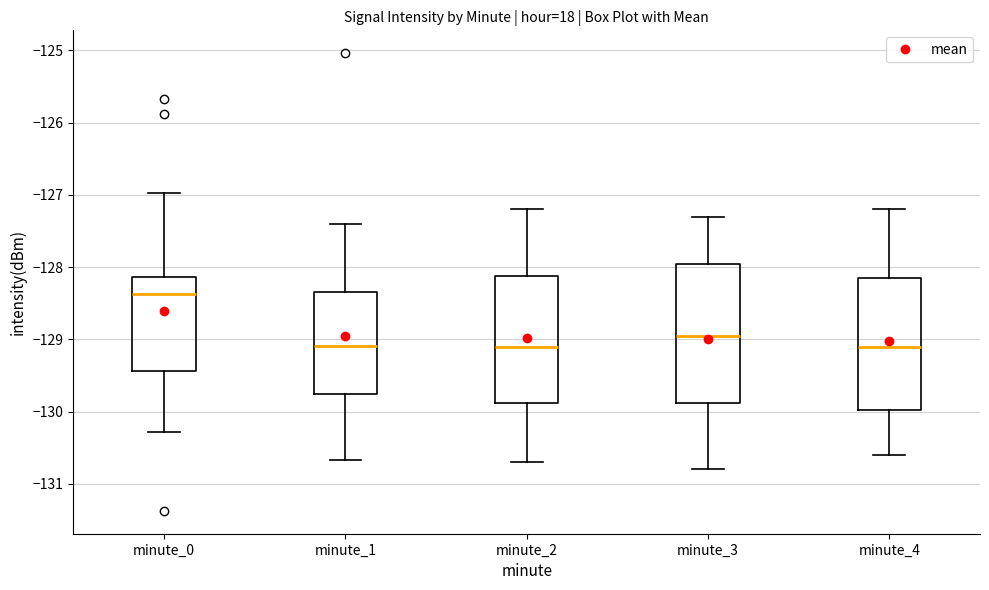

Reading left to right, transcribe this box plot: for each box, give where its median line is, the range the box spans, and where its two whiskers end, as read against the y-axis. The values are not printed on the chart, so give them approximately, as read against the axis.

minute_0: median -128.4, box -129.4 to -128.1, whiskers -130.3 to -127.0
minute_1: median -129.1, box -129.8 to -128.3, whiskers -130.7 to -127.4
minute_2: median -129.1, box -129.9 to -128.1, whiskers -130.7 to -127.2
minute_3: median -128.9, box -129.9 to -127.9, whiskers -130.8 to -127.3
minute_4: median -129.1, box -130.0 to -128.1, whiskers -130.6 to -127.2